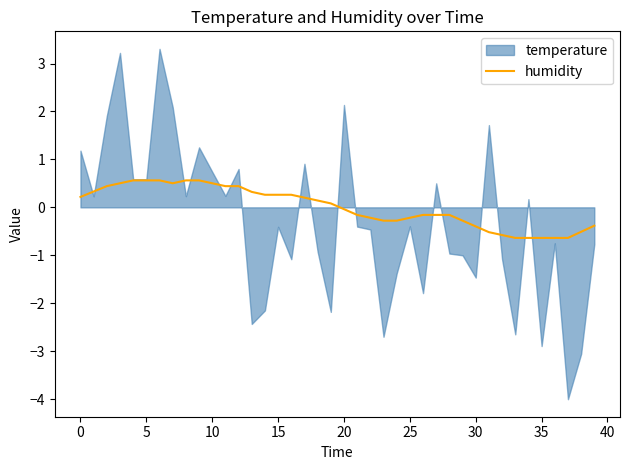

Which has a higher value, 35 or 21?

21